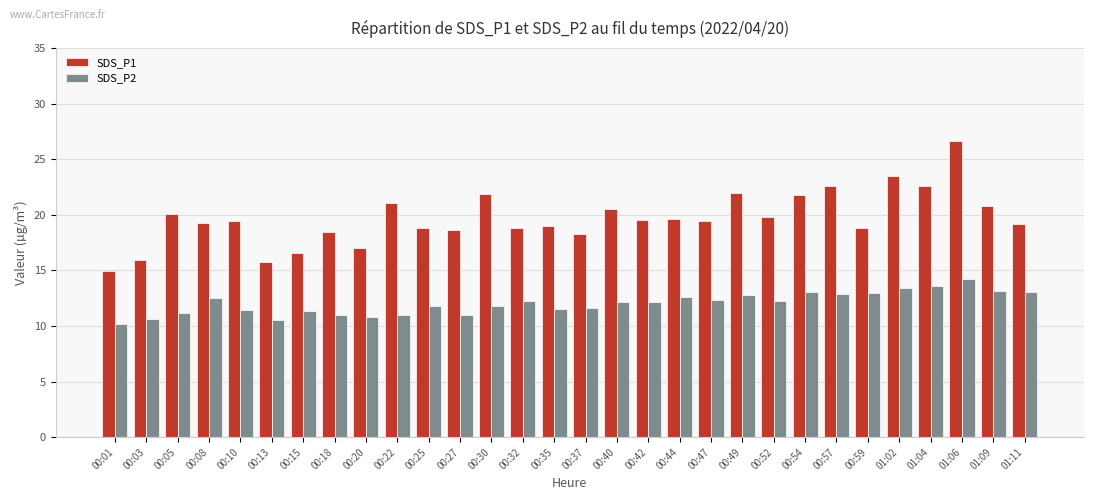

What is the maximum value for SDS_P1?

26.6